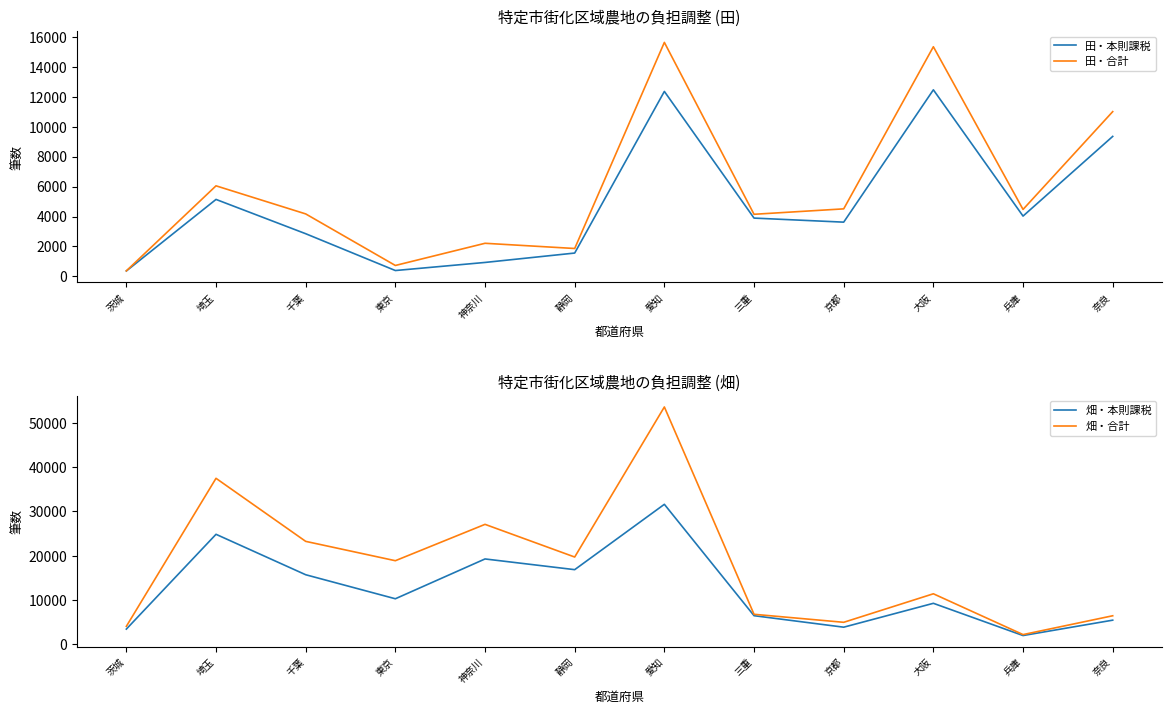

The 畑・合計 series shows 19682 at 愛知. True or false?

False